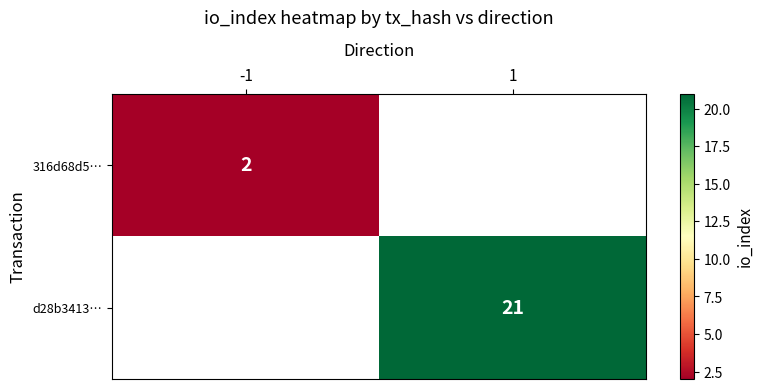

The d28b3413… series shows 21 at 1. True or false?

True